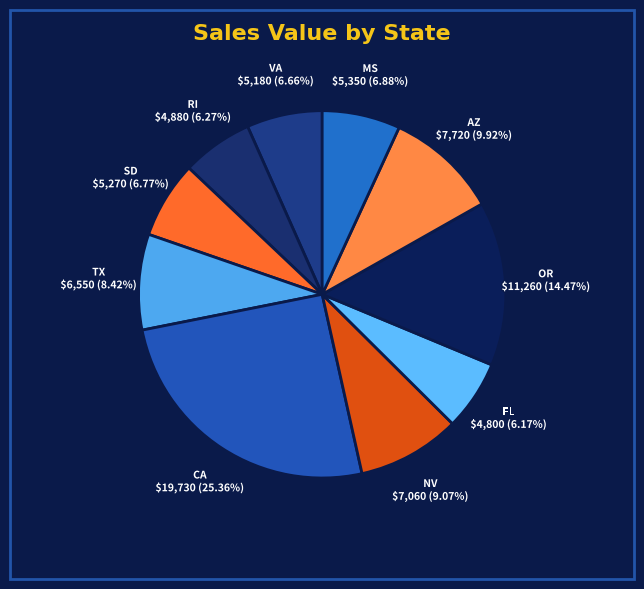

How many slices are in this pie chart?

10